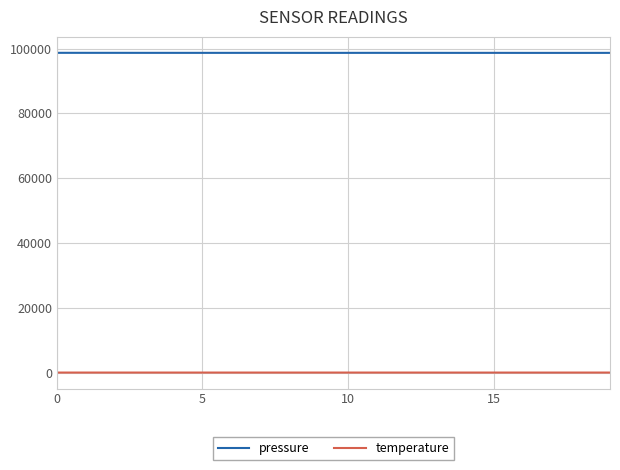

What is the lowest value of the pressure series?

98682.5